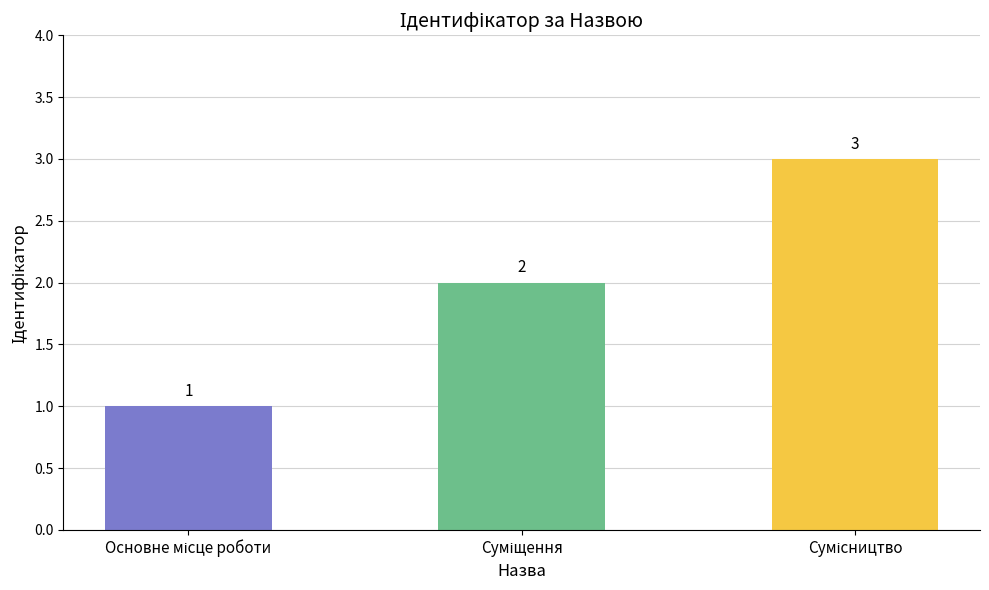

Are the bars grouped side by side (vs. stacked)?

No